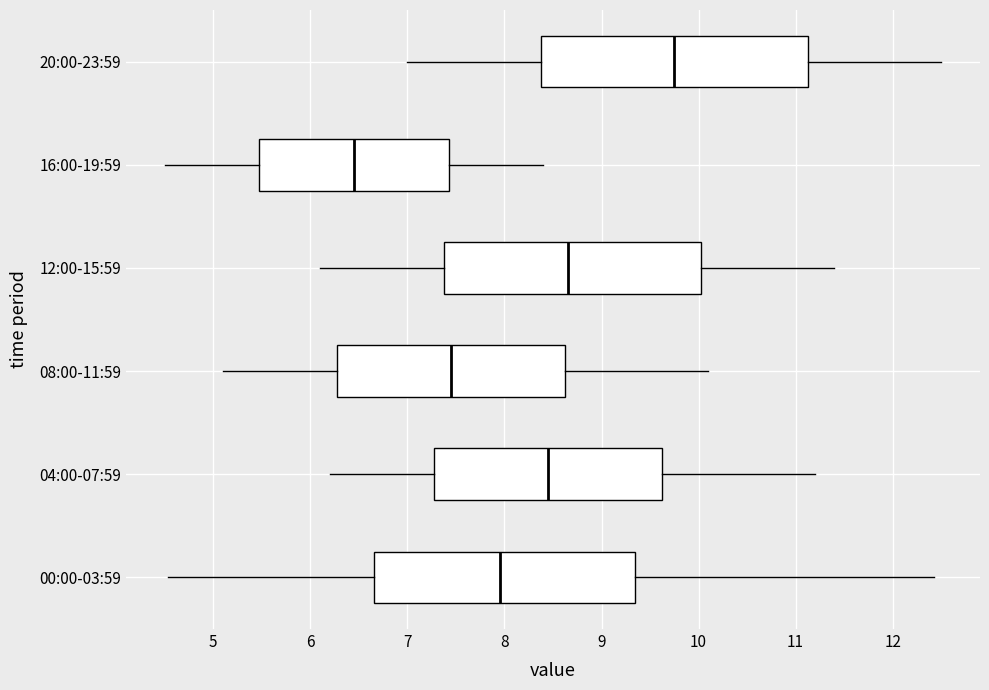

Reading bottom to top, transcribe this box plot: for each box, give where its median line is, the range the box spans, and where its two whiskers end, as read against the x-axis. The values are not printed on the chart, so give them approximately, as read against the axis.

00:00-03:59: median 8.0, box 6.7 to 9.3, whiskers 4.5 to 12.4
04:00-07:59: median 8.5, box 7.3 to 9.6, whiskers 6.2 to 11.2
08:00-11:59: median 7.5, box 6.3 to 8.6, whiskers 5.1 to 10.1
12:00-15:59: median 8.7, box 7.4 to 10.0, whiskers 6.1 to 11.4
16:00-19:59: median 6.5, box 5.5 to 7.4, whiskers 4.5 to 8.4
20:00-23:59: median 9.8, box 8.4 to 11.1, whiskers 7.0 to 12.5